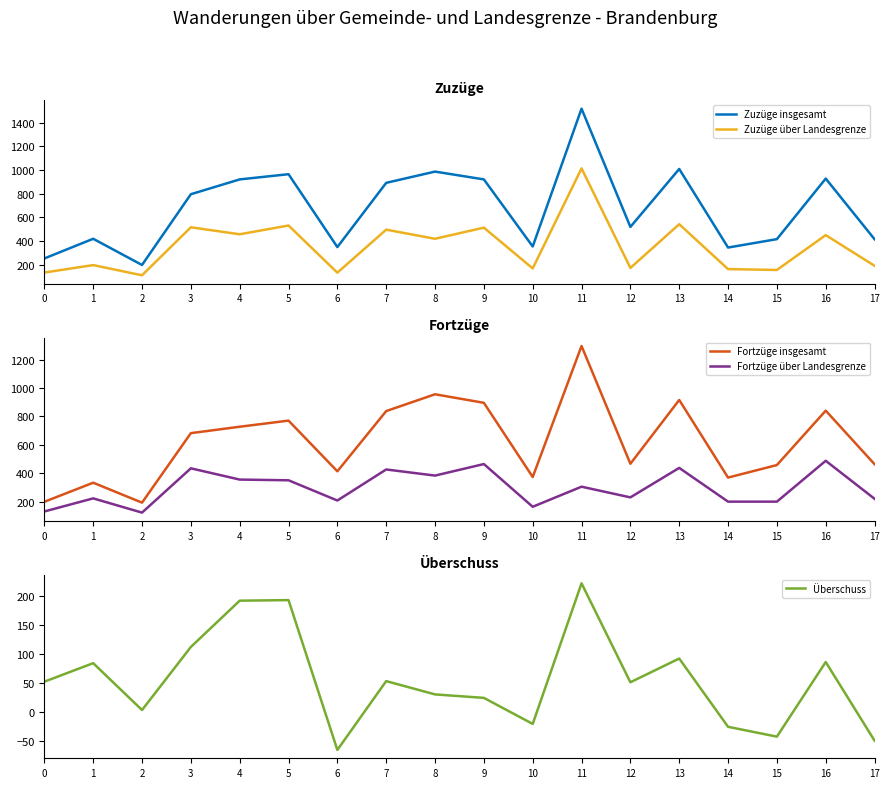

At which category does Überschuss reach its first local valley?

2